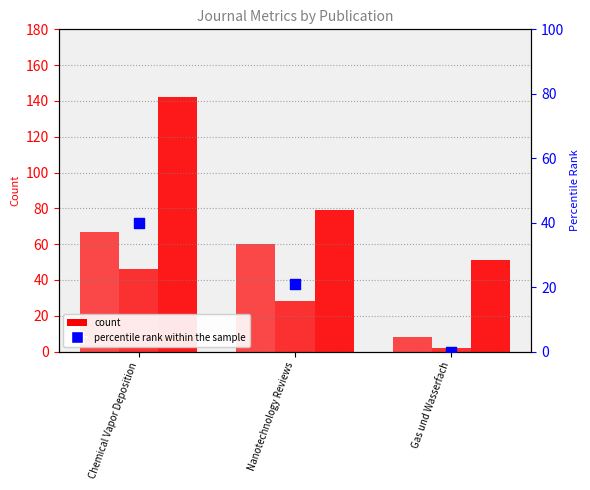

At which category is the sum across all series the highest?

Chemical Vapor Deposition